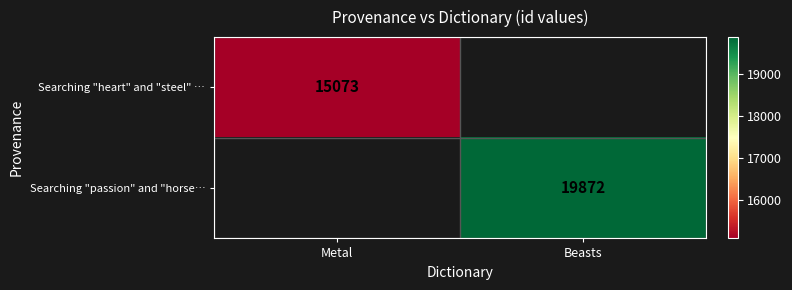

The value of Searching "heart" and "steel" … at Metal is 8979.8. True or false?

False